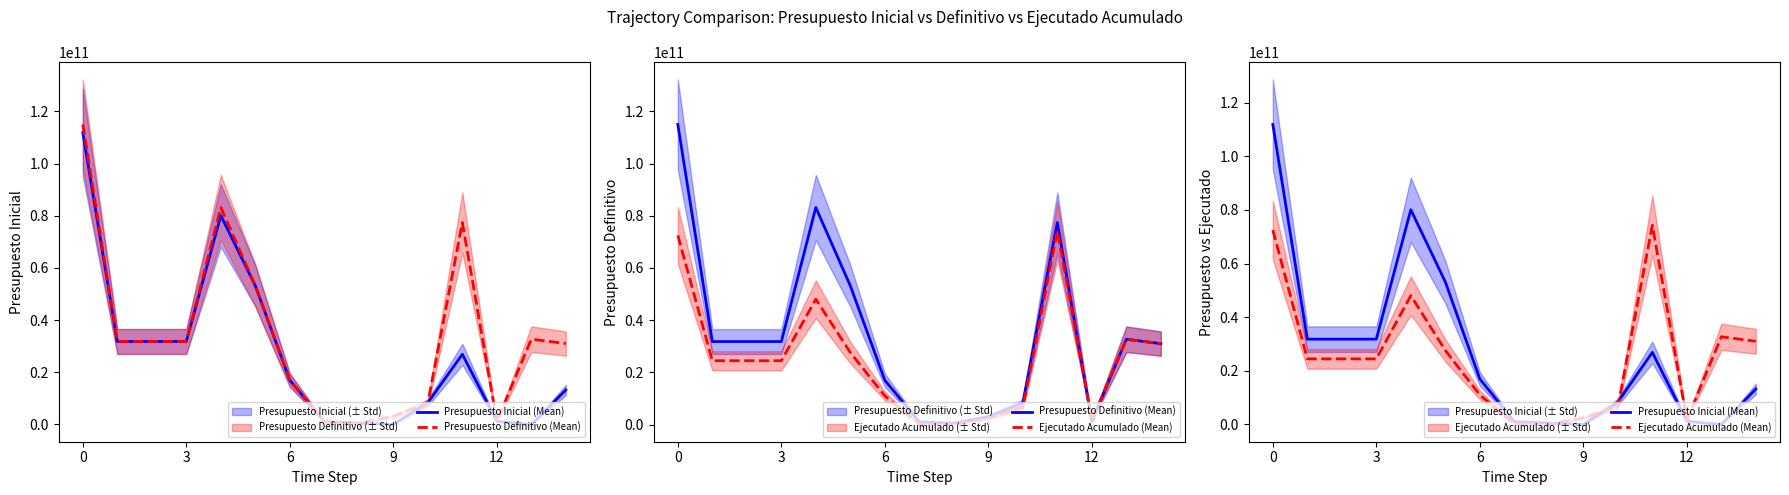

How many values in the Ejecutado Acumulado (Mean) series exceed 24470722139?

6